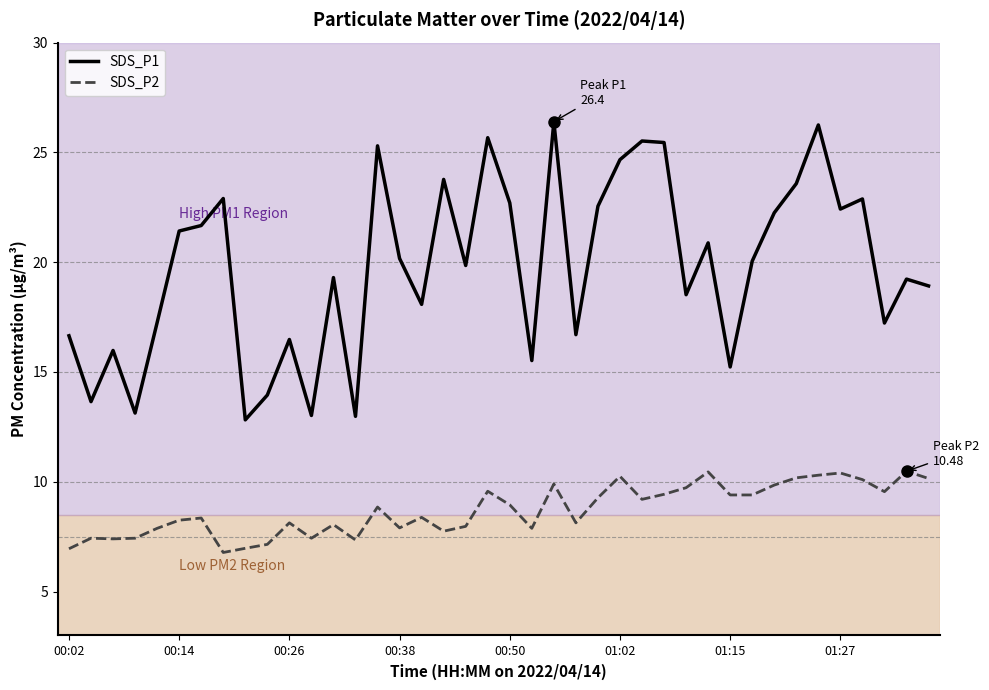

Which series has the largest total across all categories?

SDS_P1